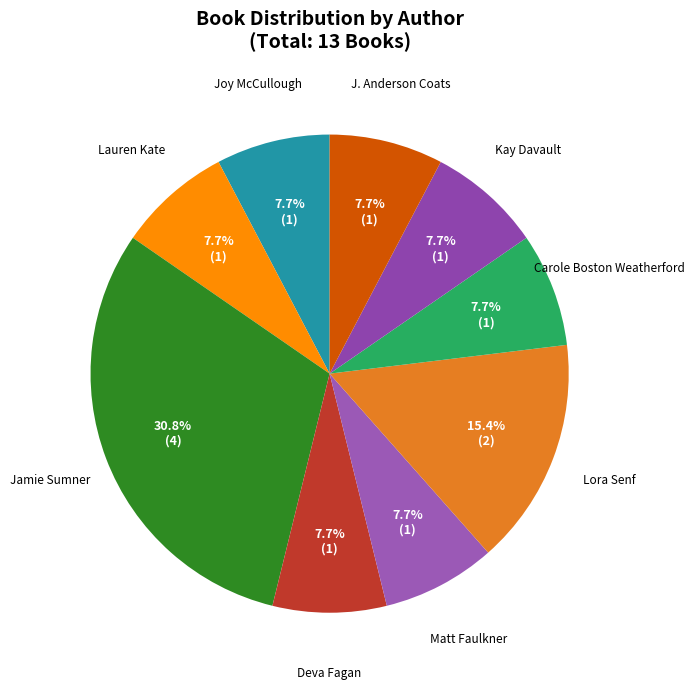

Count the number of slices in the pie.

9